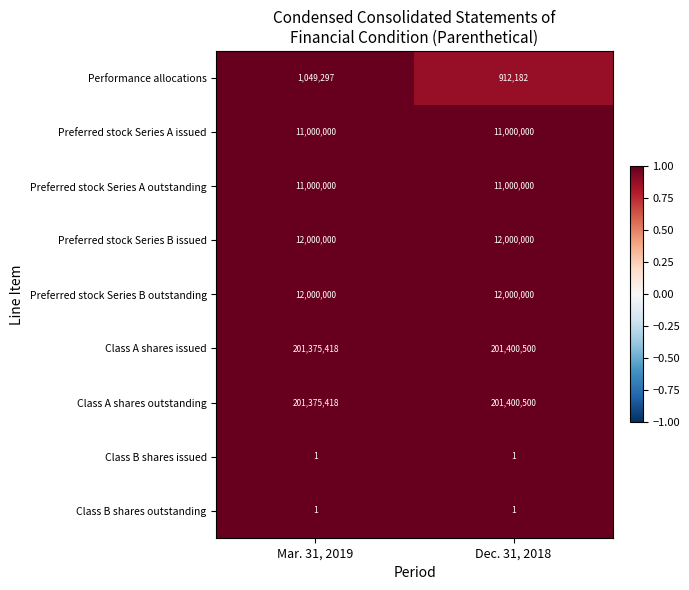

Reading left to right, what are all the values shown in this chart?

Performance allocations: 1049297	912182
Preferred stock Series A issued: 11000000	11000000
Preferred stock Series A outstanding: 11000000	11000000
Preferred stock Series B issued: 12000000	12000000
Preferred stock Series B outstanding: 12000000	12000000
Class A shares issued: 201375418	201400500
Class A shares outstanding: 201375418	201400500
Class B shares issued: 1	1
Class B shares outstanding: 1	1